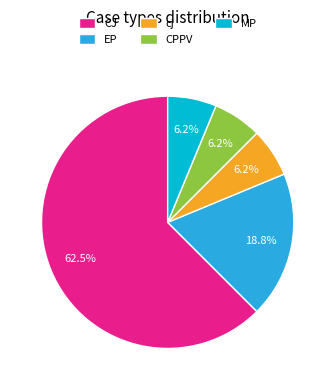

The MP slice represents 18% of the pie. True or false?

False